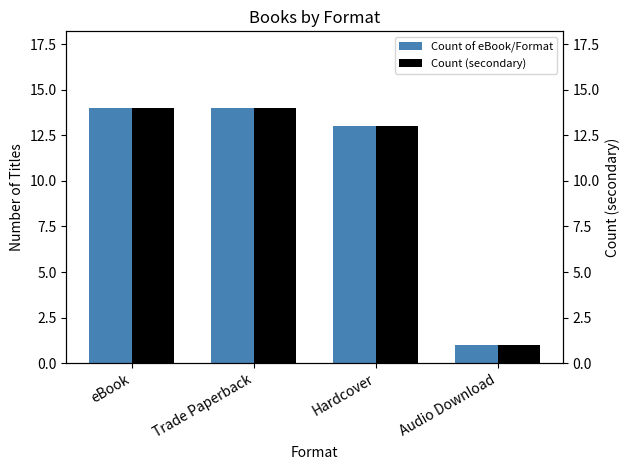

Is it true that Count of eBook/Format equals 1 at Audio Download?

True